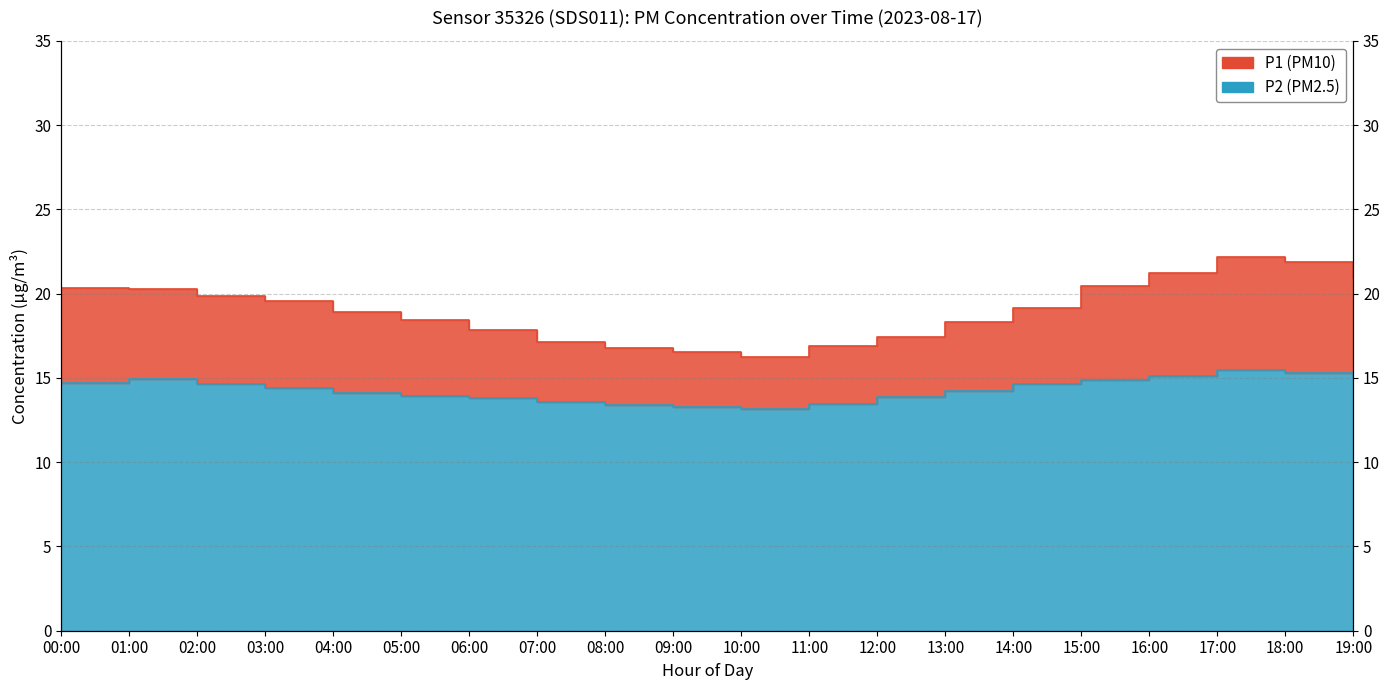

The P1 series shows 27.7 at 11:00. True or false?

False